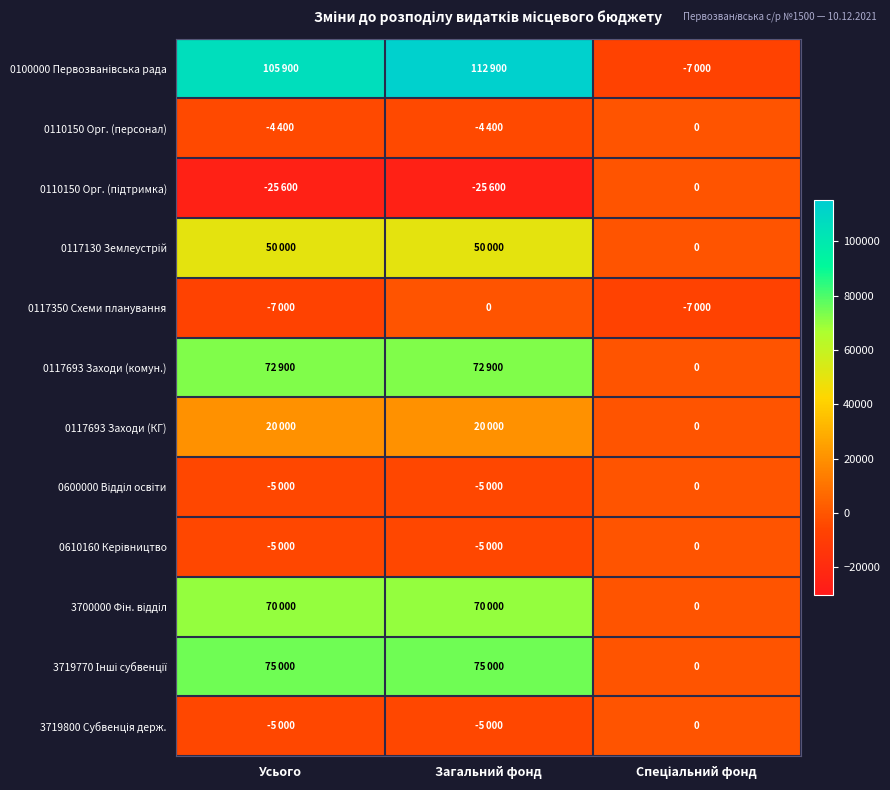

What is the total value across all series at Загальний фонд?

355800